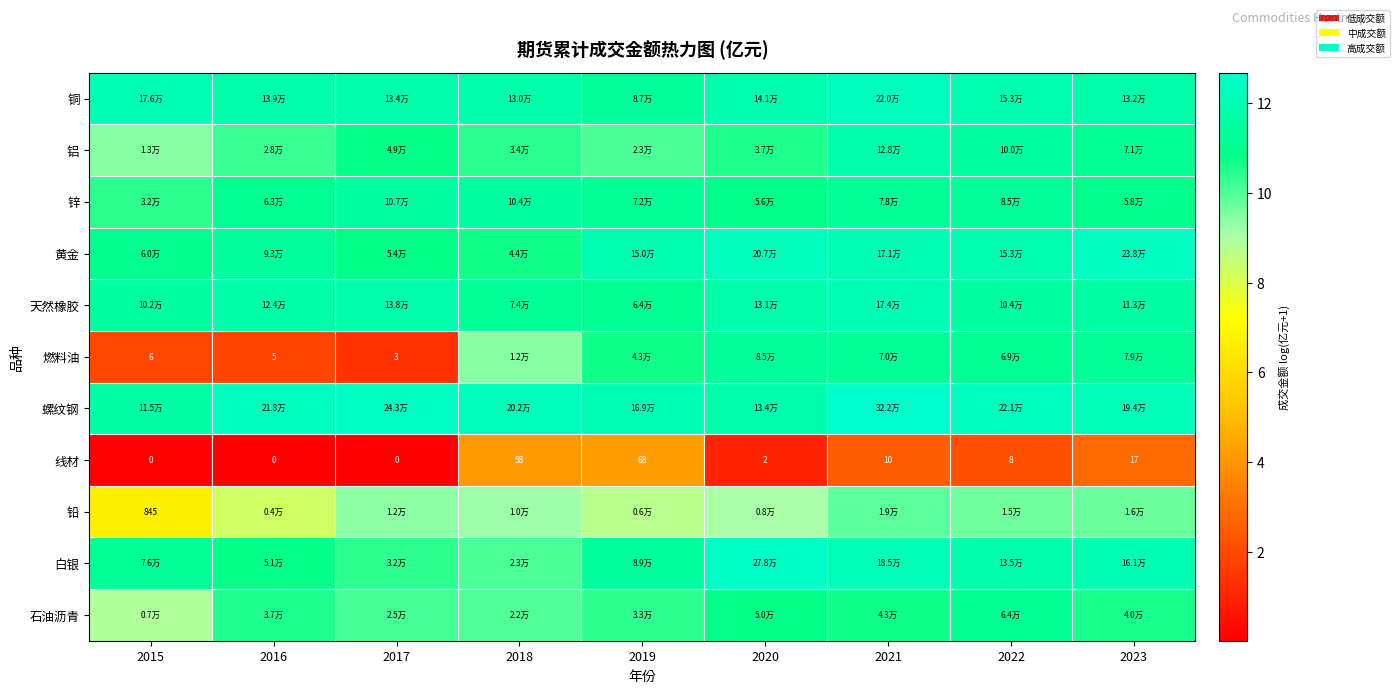

True or false: 铅 has a value of 4.9 at 2017.

False